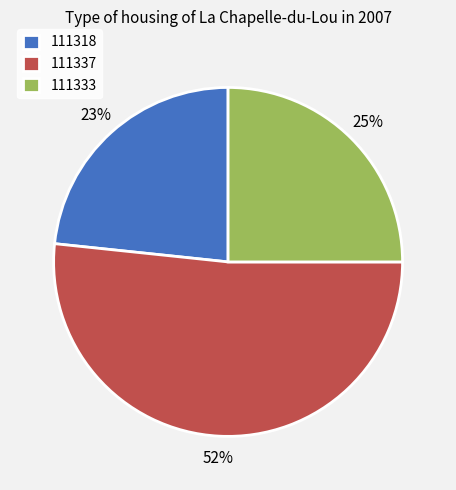

The 111333 slice represents 35% of the pie. True or false?

False